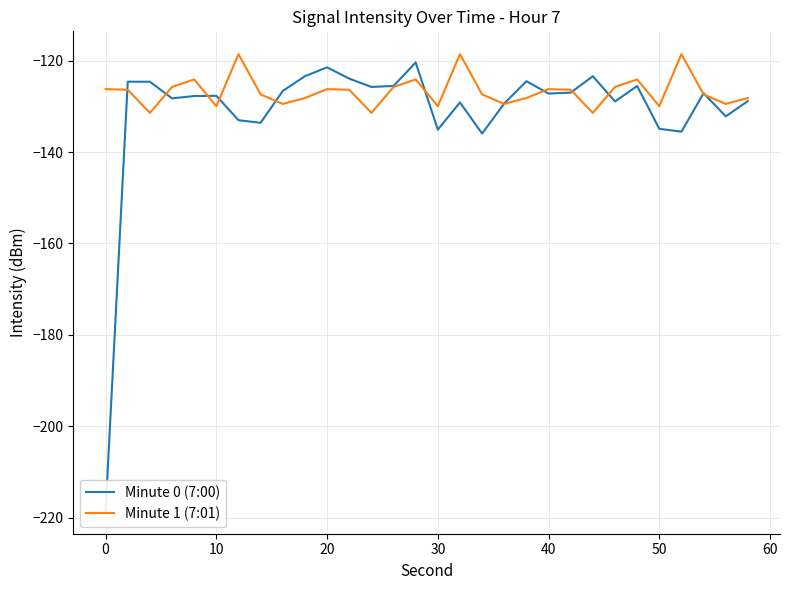

What is the maximum value for Minute 0 (7:00)?

-120.4